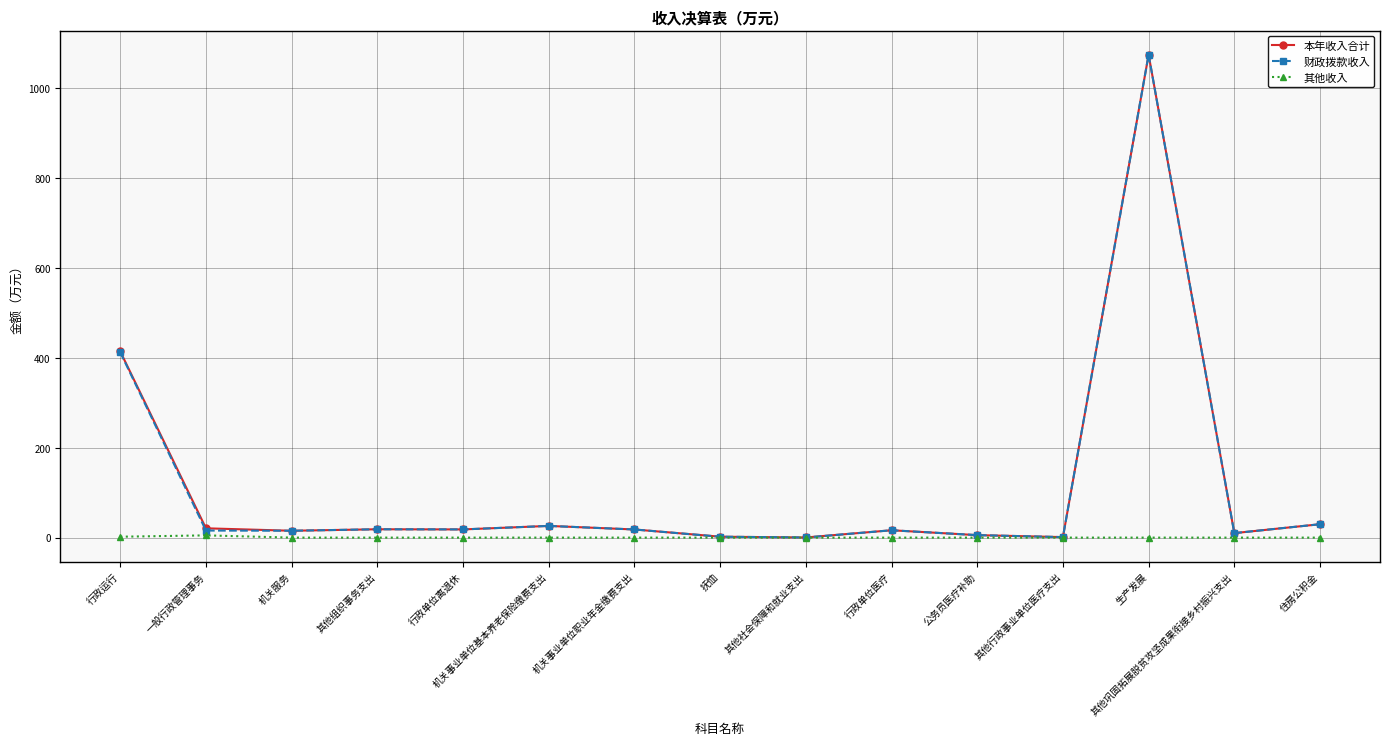

What is the label of the 2nd point from the right?

其他巩固拓展脱贫攻坚成果衔接乡村振兴支出